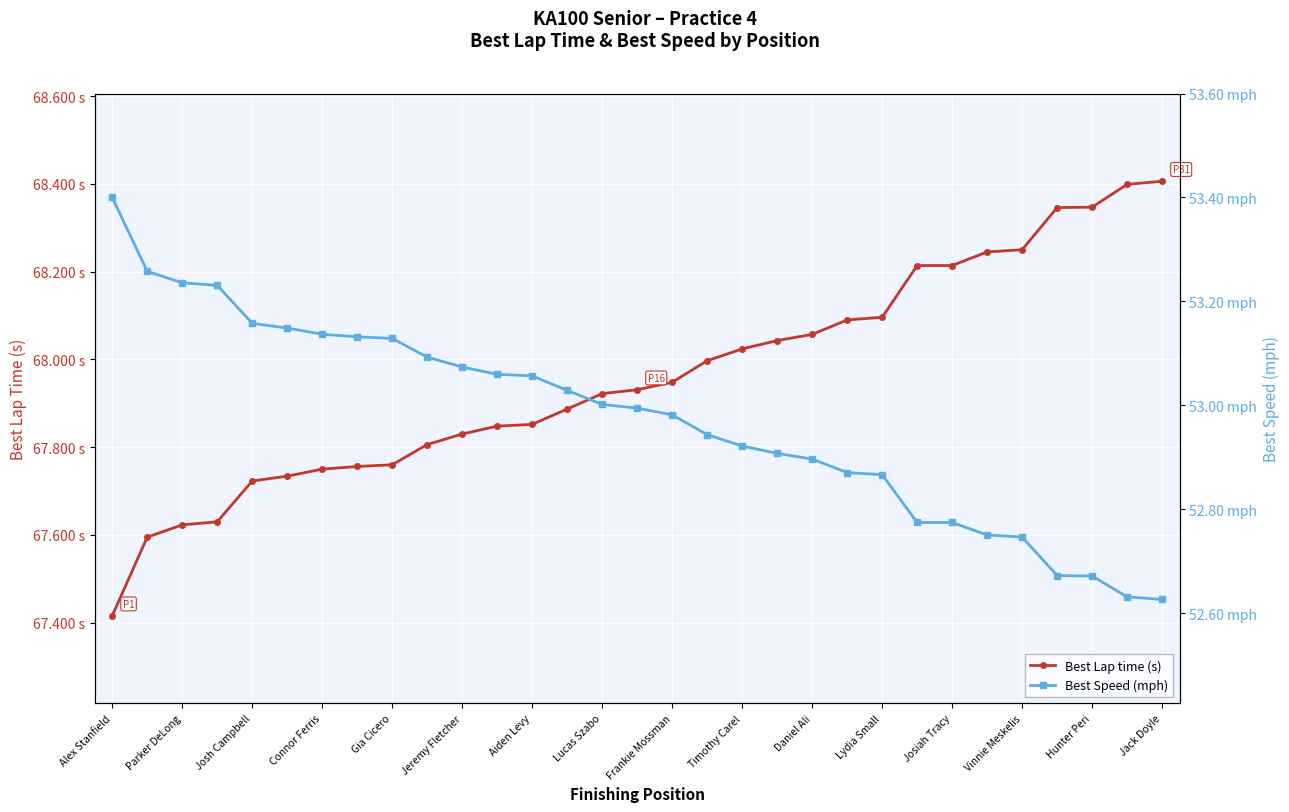

Is it true that Best Speed (mph) equals 29.4 at Jeremy Fletcher?

False